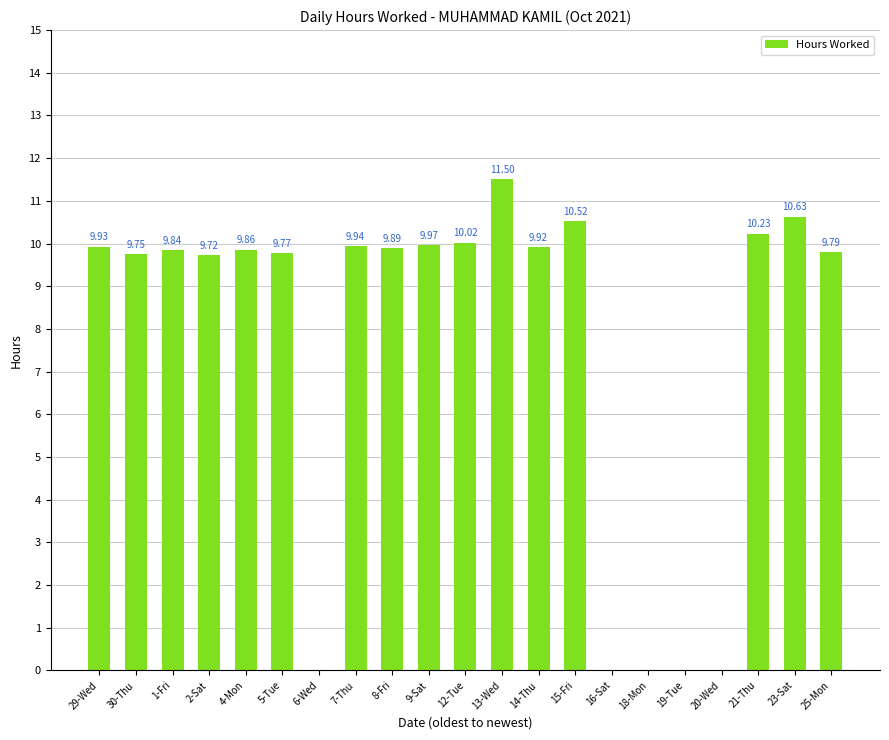

What is the change in value from 7-Thu to 19-Tue?

-9.9